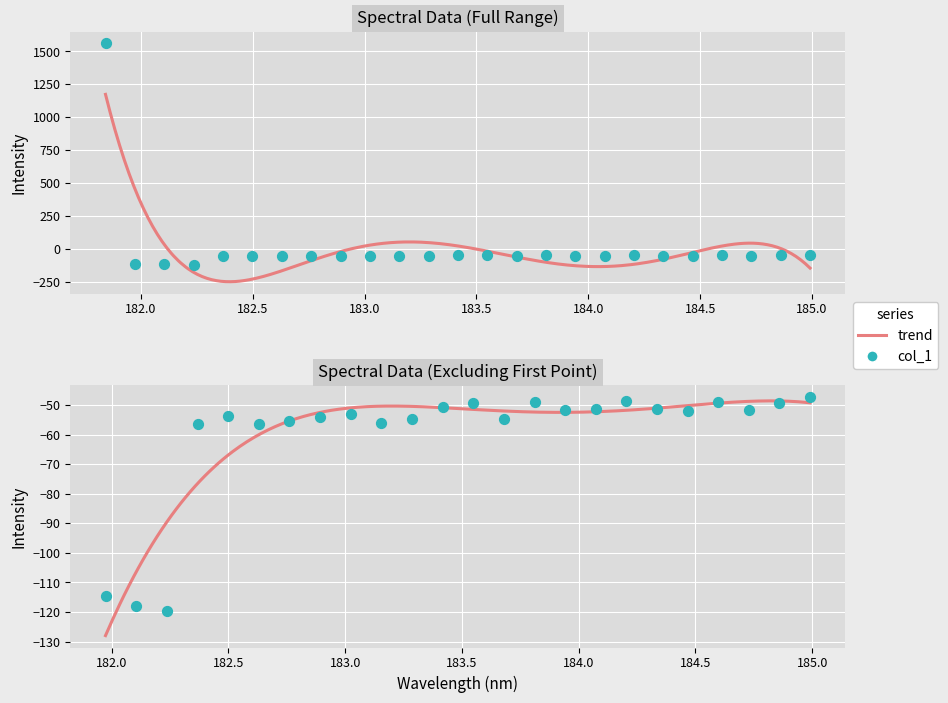

Which has a higher value, 181.9732053322 or 183.811206745?

183.811206745